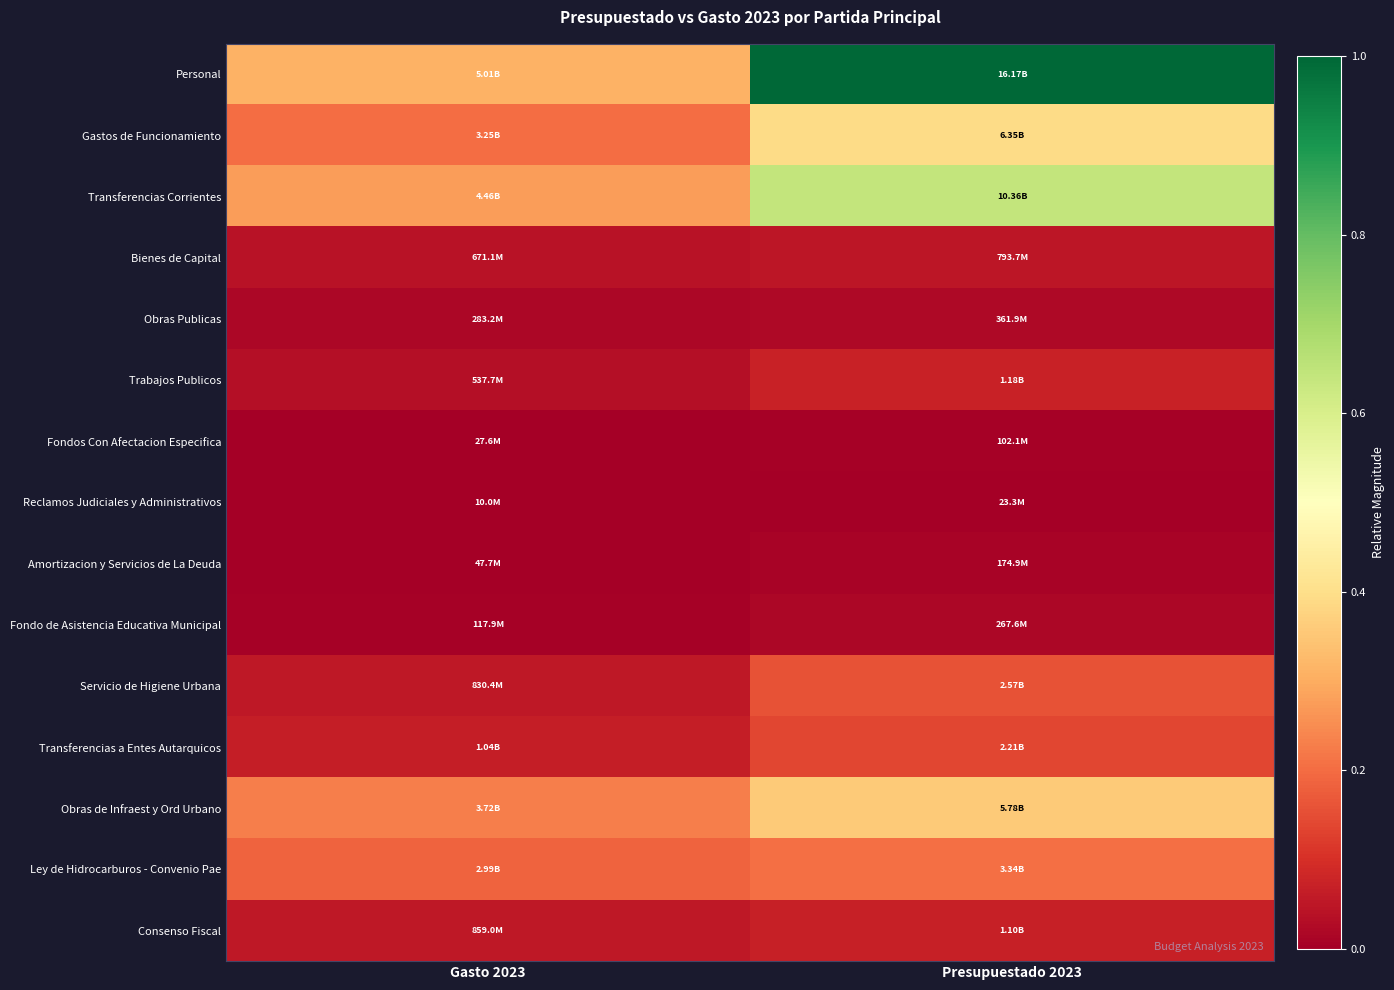

At which category is the sum across all series the highest?

Presupuestado 2023